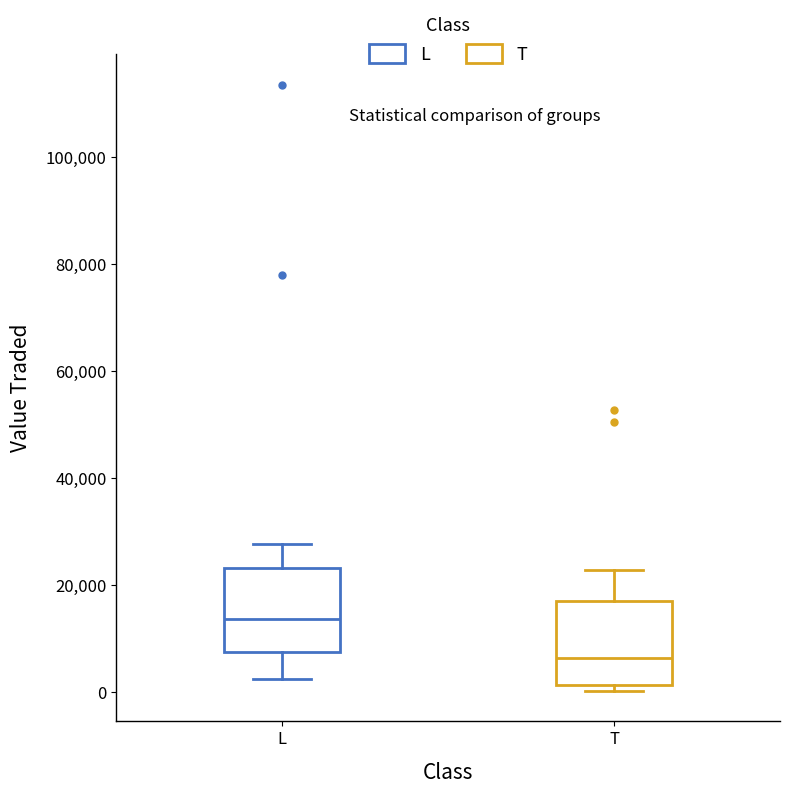

Reading left to right, transcribe this box plot: for each box, give where its median line is, the range the box spans, and where its two whiskers end, as read against the y-axis. The values are not printed on the chart, so give them approximately, as read against the axis.

L: median 14000, box 8000 to 24000, whiskers 2000 to 28000
T: median 6000, box 2000 to 18000, whiskers 0 to 22000